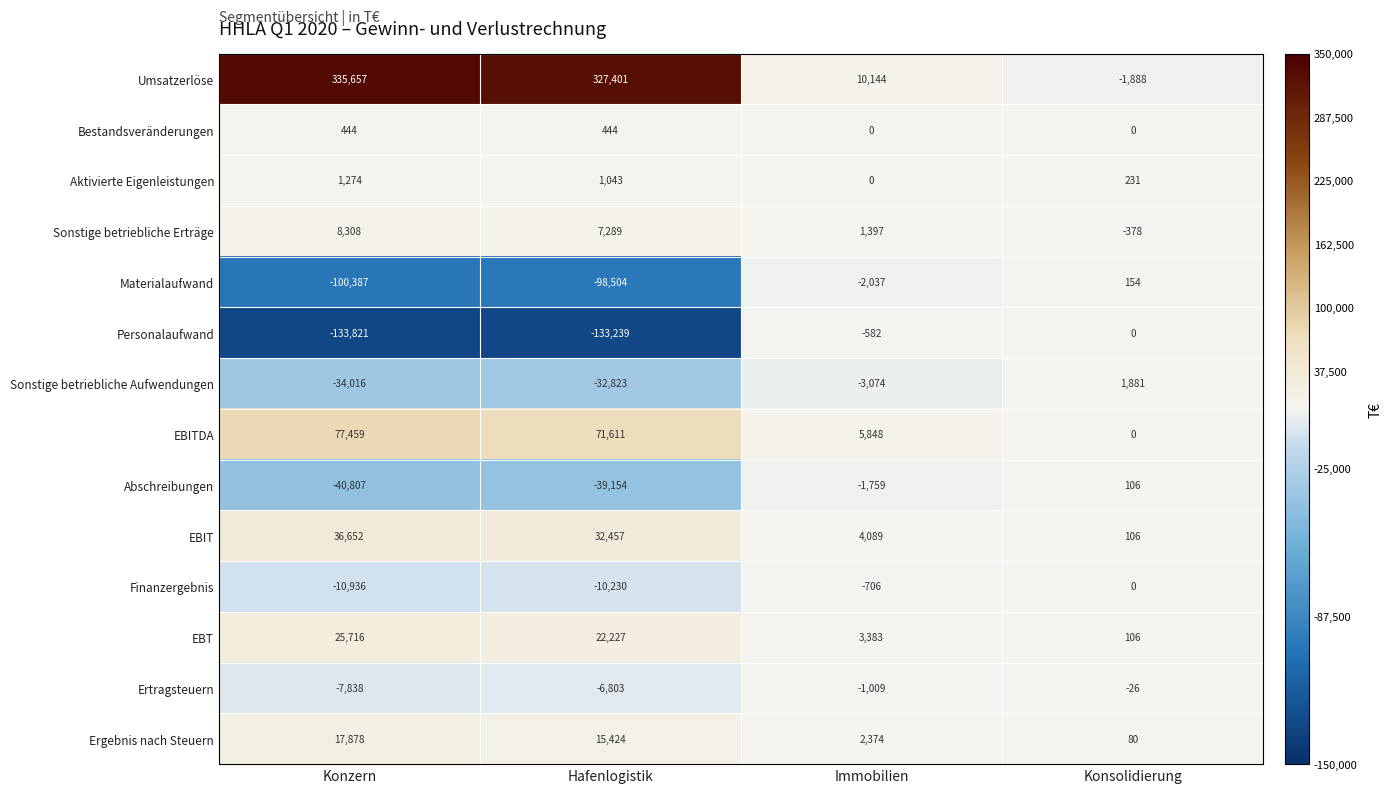

Which series changed the most between Hafenlogistik and Immobilien?

Umsatzerlöse